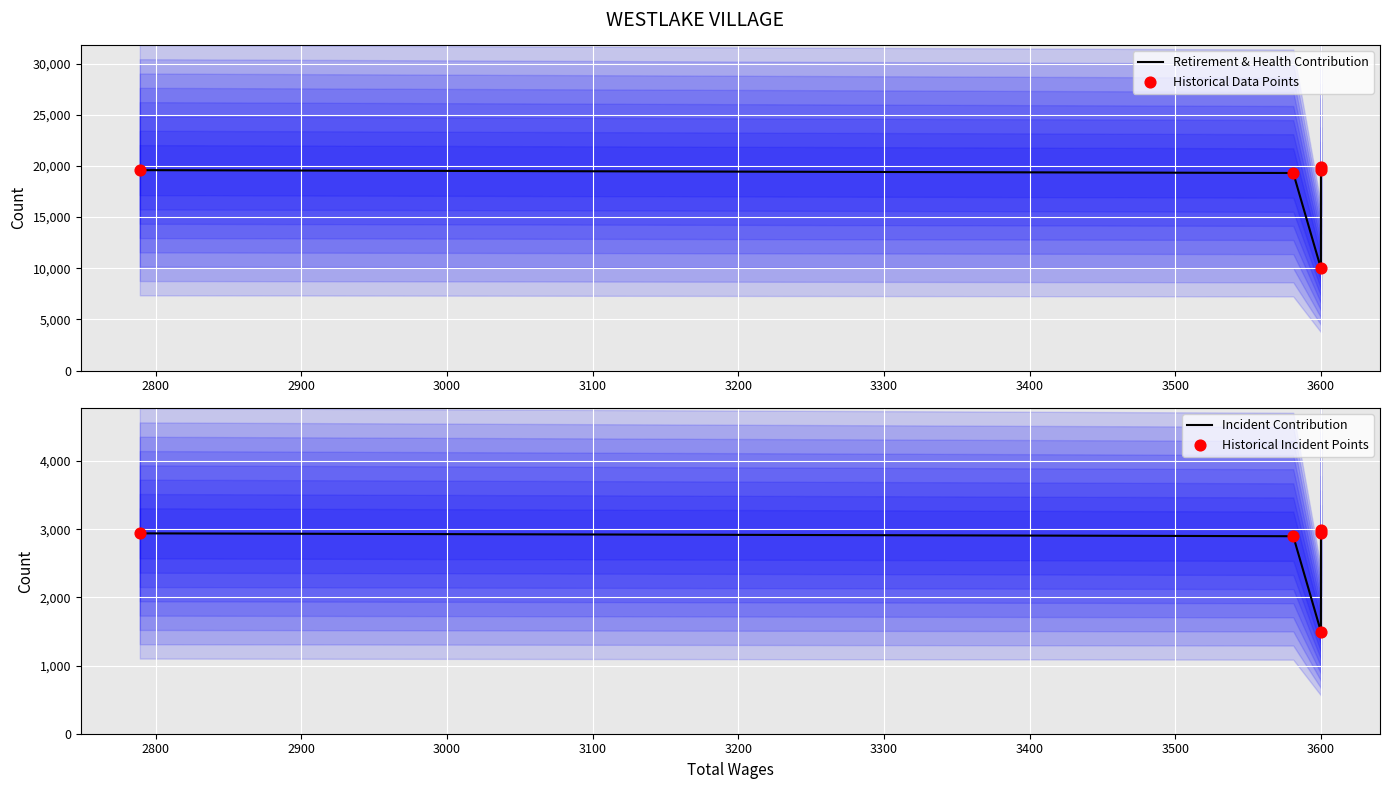

What is the total value across all series at 3600?

22960.9